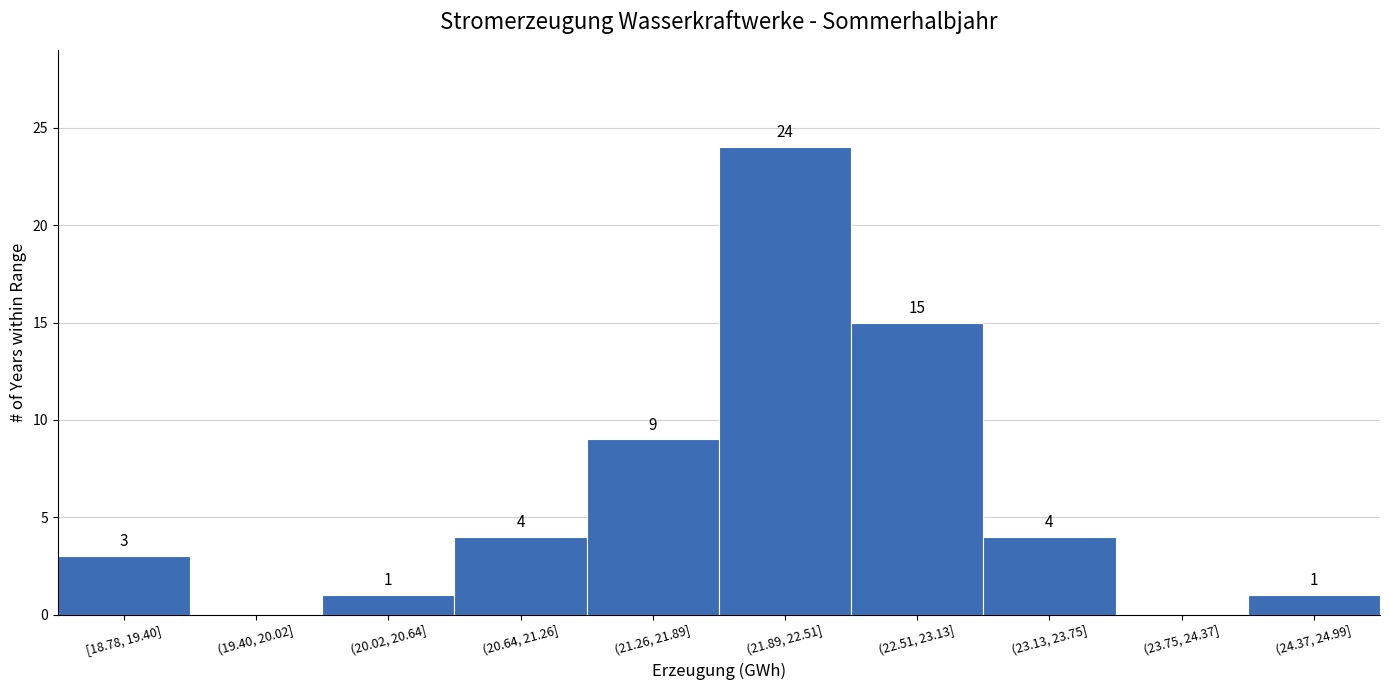

Reading left to right, list all the values displayed in this chart.

[18.78, 19.40]=3	(19.40, 20.02]=0	(20.02, 20.64]=1	(20.64, 21.26]=4	(21.26, 21.89]=9	(21.89, 22.51]=24	(22.51, 23.13]=15	(23.13, 23.75]=4	(23.75, 24.37]=0	(24.37, 24.99]=1